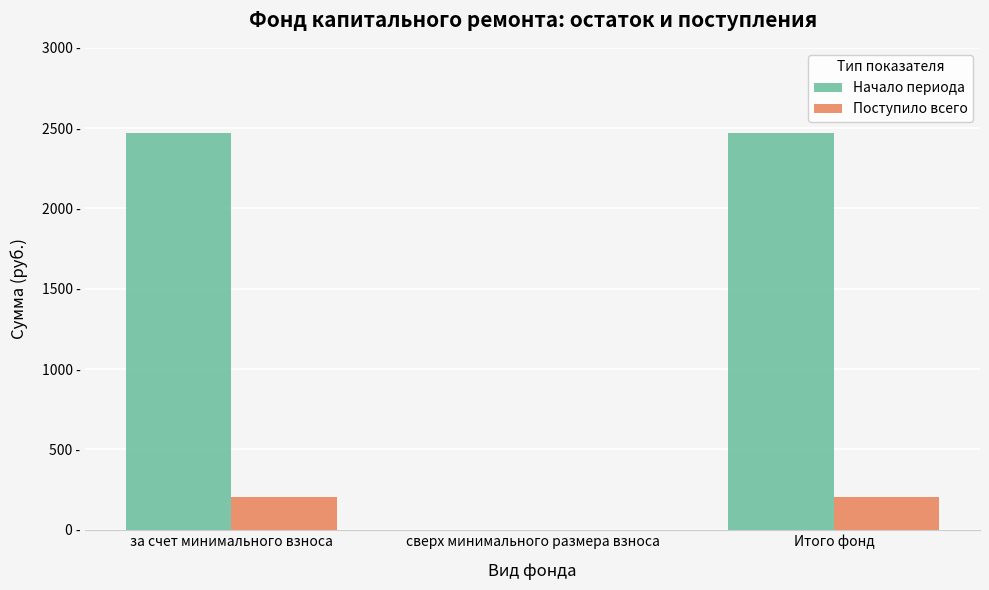

Reading left to right, transcribe all the data shown in this chart.

Начало периода: за счет минимального взноса=2472.8	сверх минимального размера взноса=0.0	Итого фонд=2472.8
Поступило всего: за счет минимального взноса=204.4	сверх минимального размера взноса=0.0	Итого фонд=204.4